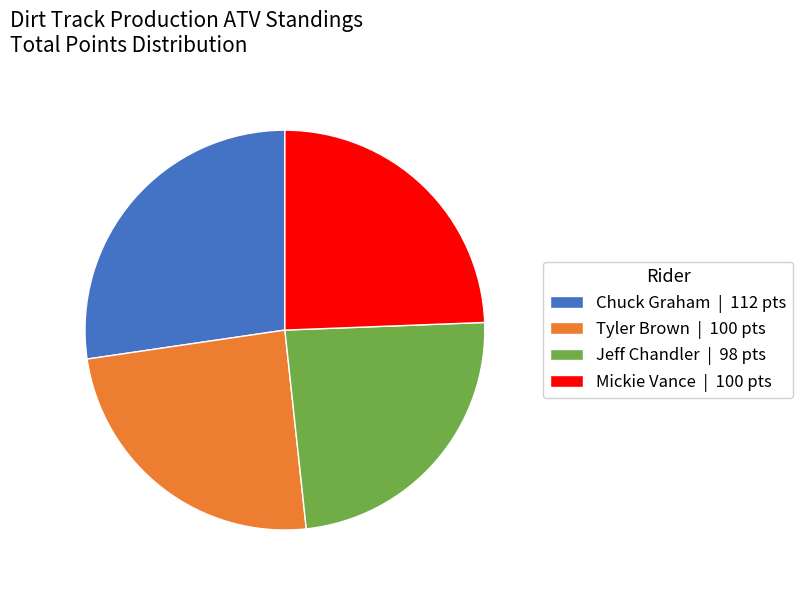

Count the number of slices in the pie.

4